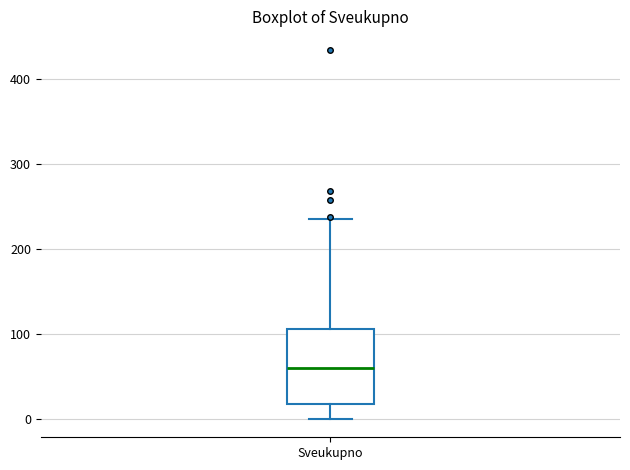

Read this box plot against the y-axis: the position of the median line, the range covered by the box, and the ends of both whiskers. The values are not printed on the chart, so give them approximately, as read against the axis.

median 60, box 20 to 110, whiskers 0 to 240